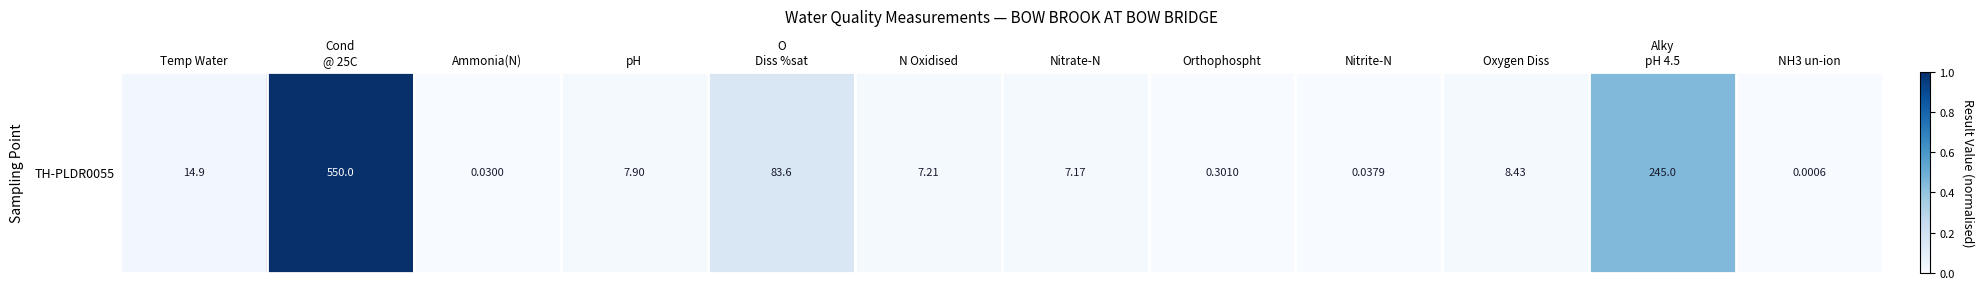

Reading left to right, extract all data points from this chart.

Temp Water=0.0	Cond
@ 25C=1.0	Ammonia(N)=0.0	pH=0.0	O
Diss %sat=0.2	N Oxidised=0.0	Nitrate-N=0.0	Orthophospht=0.0	Nitrite-N=0.0	Oxygen Diss=0.0	Alky
pH 4.5=0.4	NH3 un-ion=0.0